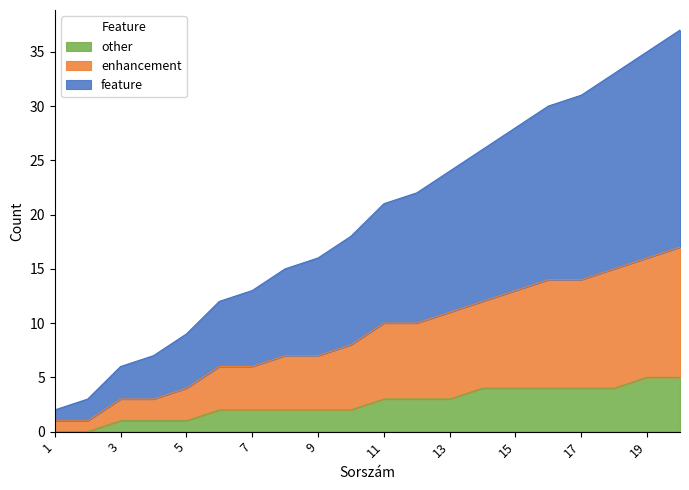

What is the highest value of the enhancement series?

17